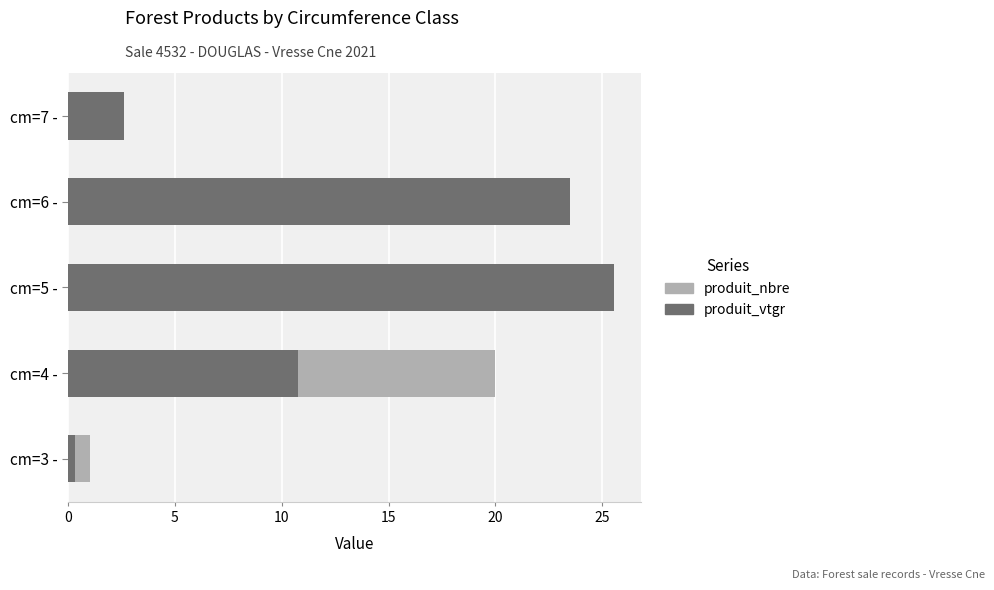

Which series has the widest spread of values?

produit_vtgr